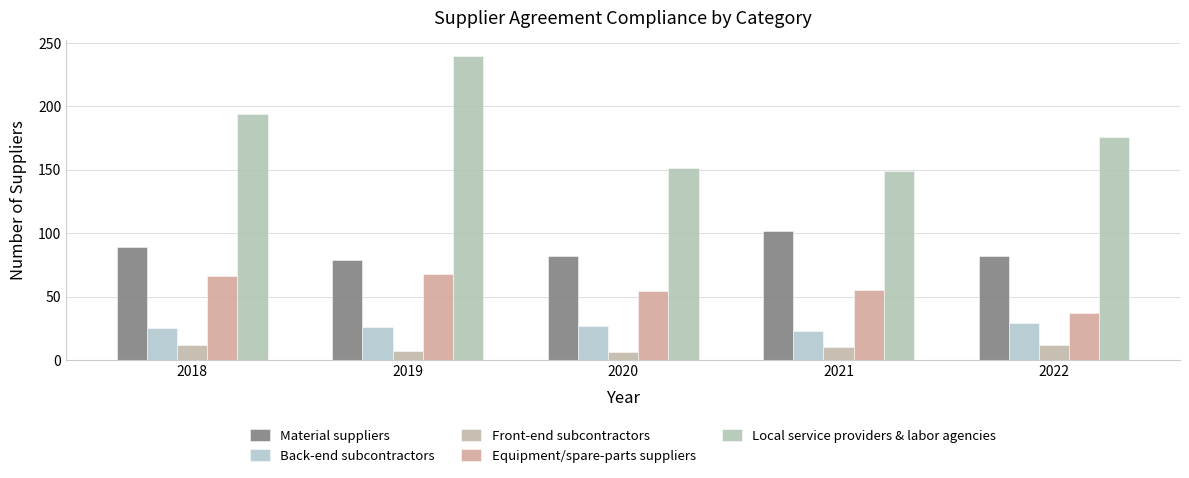

What is the sum of all Local service providers & labor agencies values?

910